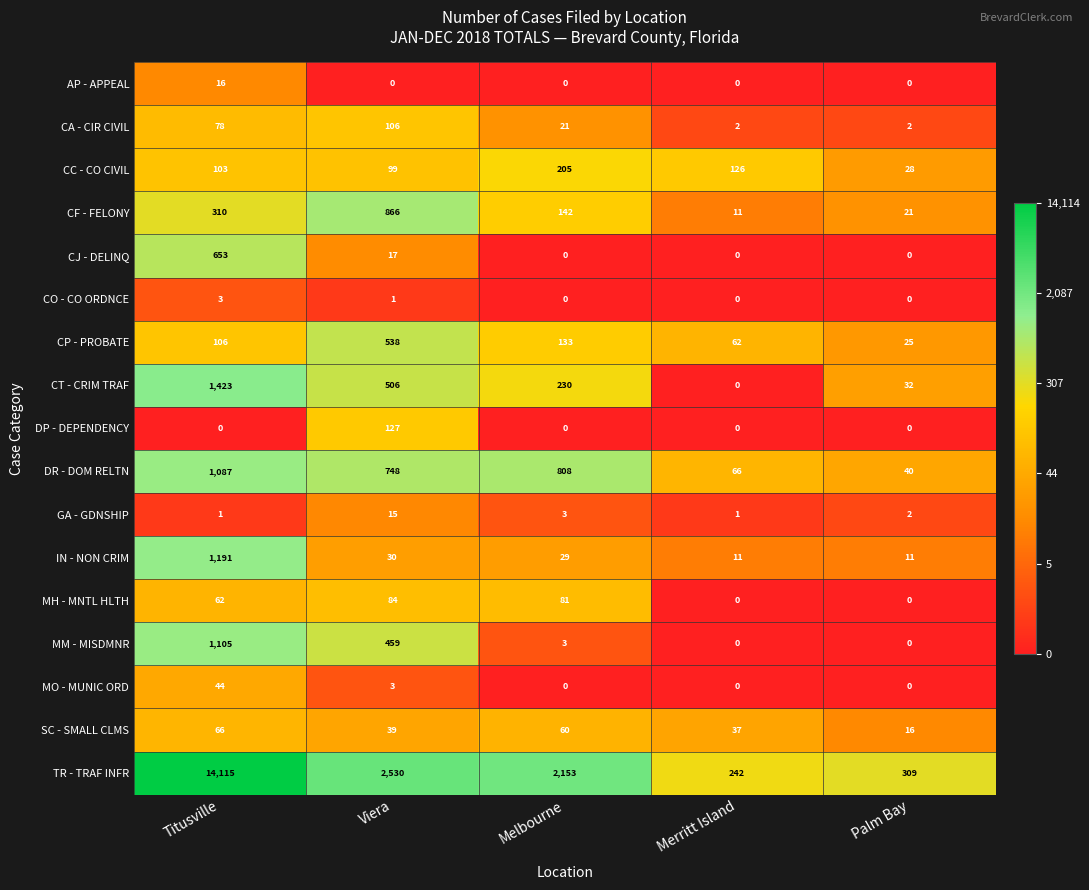

The value of MH - MNTL HLTH at Palm Bay is 0. True or false?

True